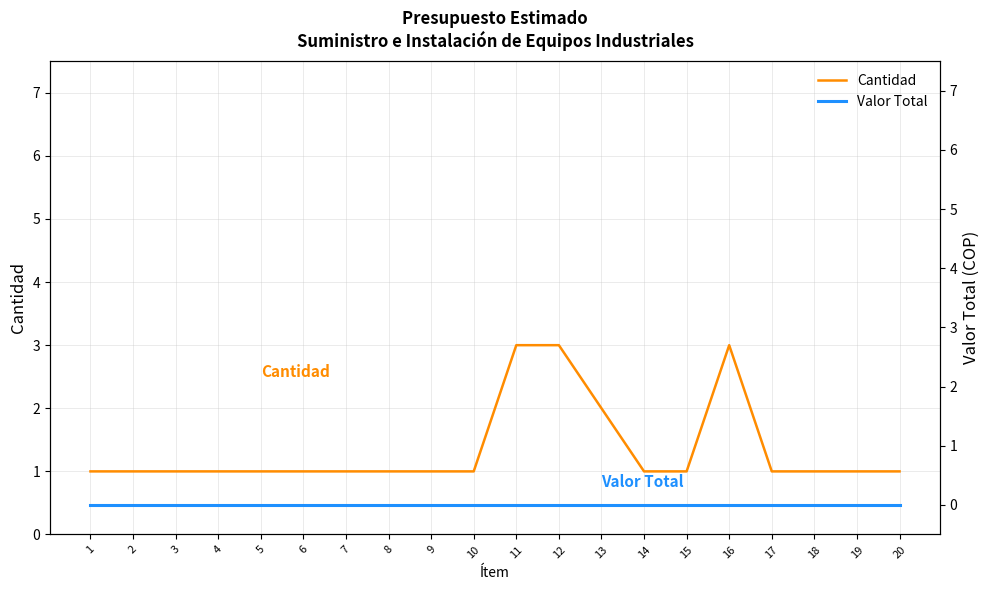

List the labels in order of Cantidad value, largest first.

11, 12, 16, 13, 1, 2, 3, 4, 5, 6, 7, 8, 9, 10, 14, 15, 17, 18, 19, 20